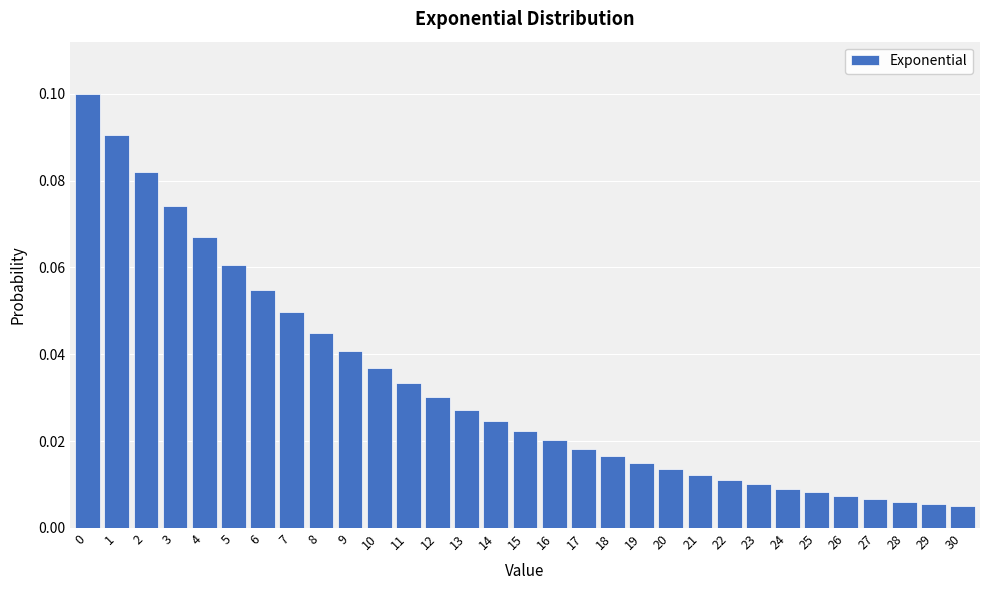

Between 14 and 20, which is larger?

14